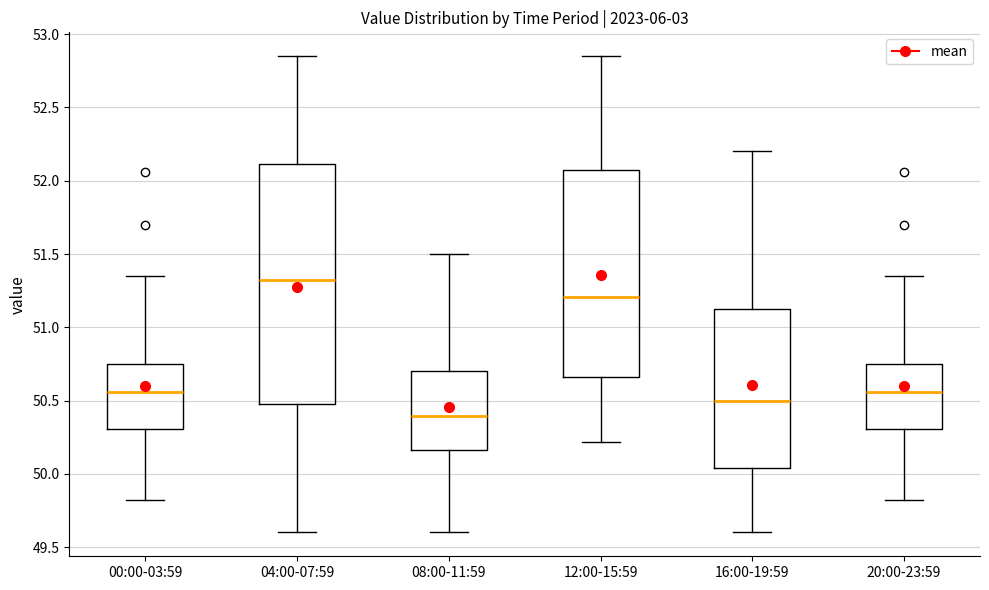

Reading left to right, transcribe this box plot: for each box, give where its median line is, the range the box spans, and where its two whiskers end, as read against the y-axis. The values are not printed on the chart, so give them approximately, as read against the axis.

00:00-03:59: median 50.55, box 50.30 to 50.75, whiskers 49.80 to 51.35
04:00-07:59: median 51.35, box 50.50 to 52.10, whiskers 49.60 to 52.85
08:00-11:59: median 50.40, box 50.15 to 50.70, whiskers 49.60 to 51.50
12:00-15:59: median 51.20, box 50.65 to 52.05, whiskers 50.20 to 52.85
16:00-19:59: median 50.50, box 50.05 to 51.15, whiskers 49.60 to 52.20
20:00-23:59: median 50.55, box 50.30 to 50.75, whiskers 49.80 to 51.35